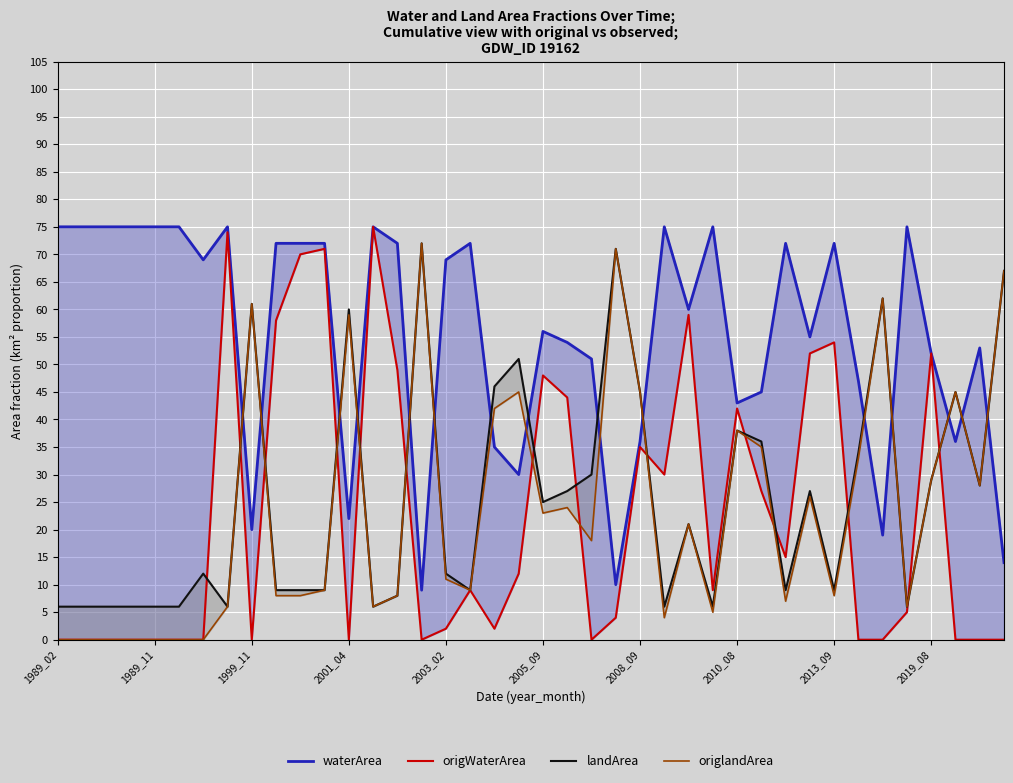

True or false: waterArea and origWaterArea intersect in this chart.

False